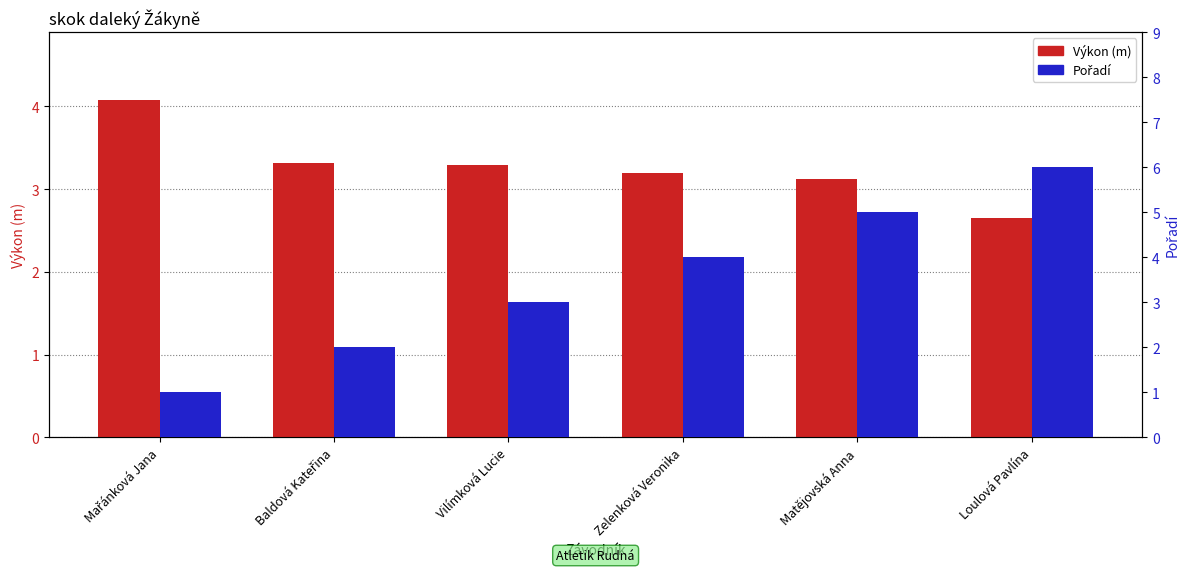

Which label corresponds to the largest value in the chart?

Loulová Pavlína